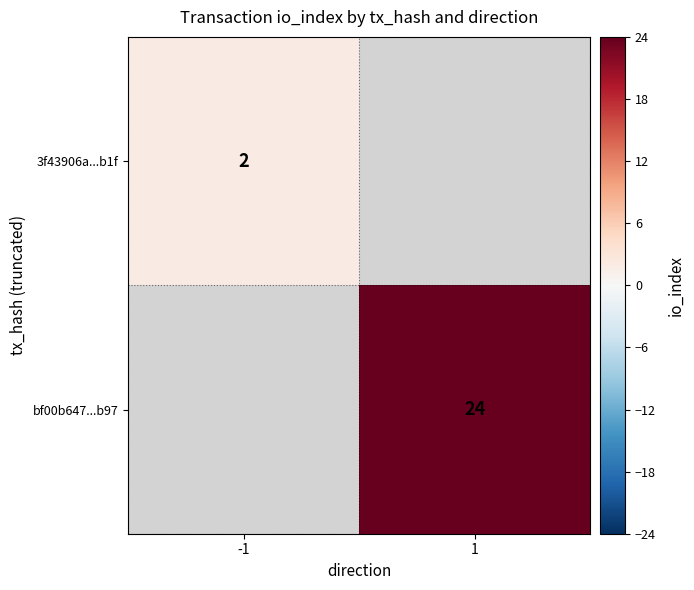

Is it true that 3f43906a...b1f equals 3 at -1?

False